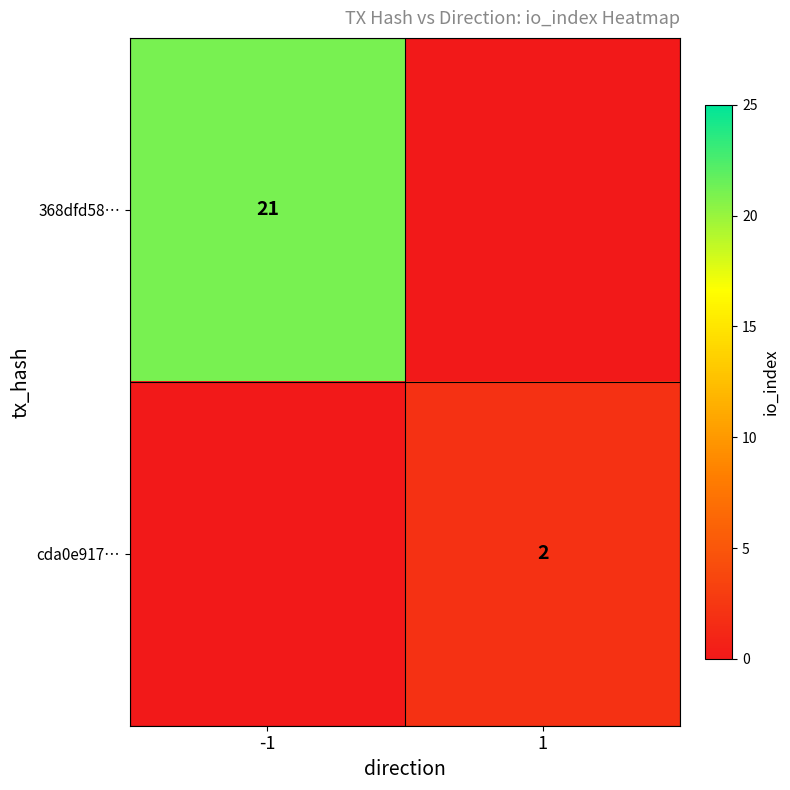

Is the value of 368dfd58… at -1 greater than the value of cda0e917… at 1?

Yes